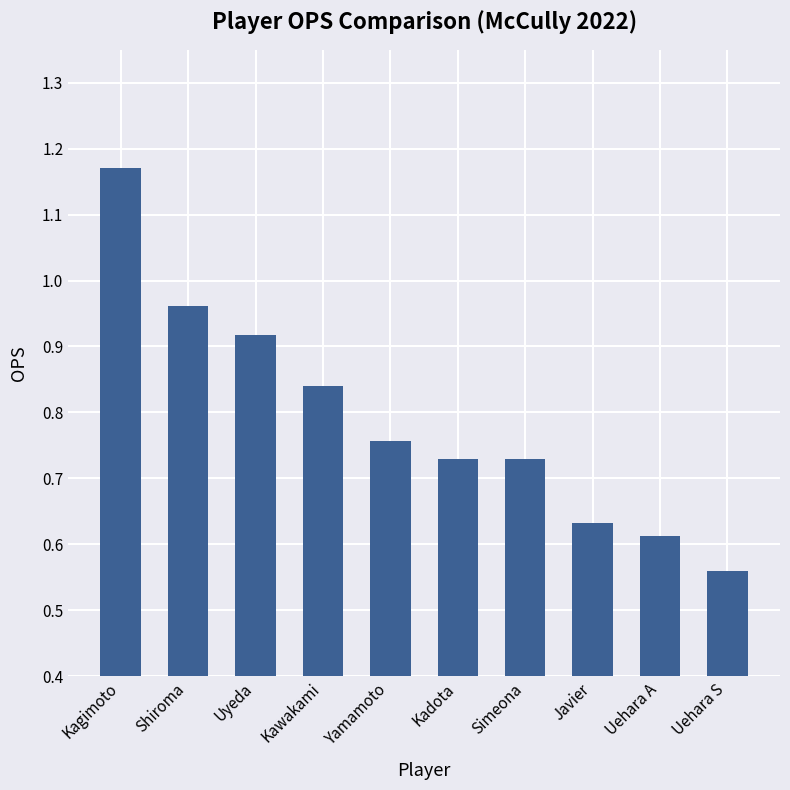

What is the label of the 6th bar from the left?

Kadota